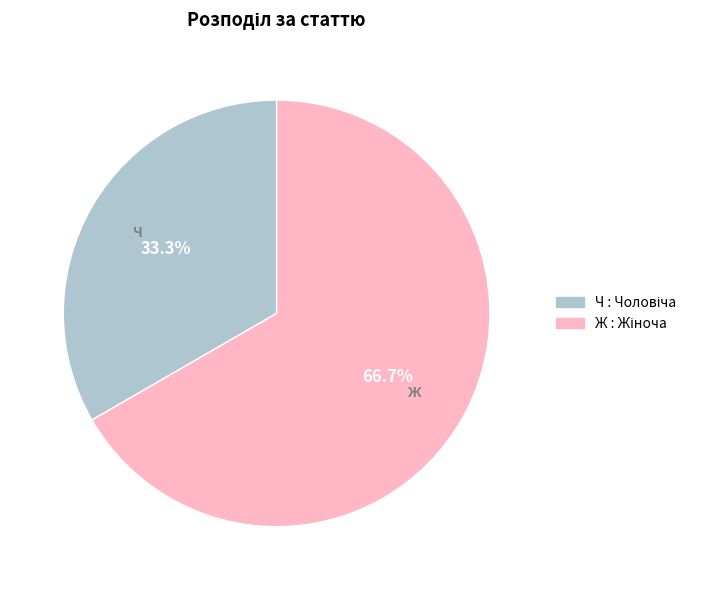

To the nearest percent, what is the average slice percentage?

50%